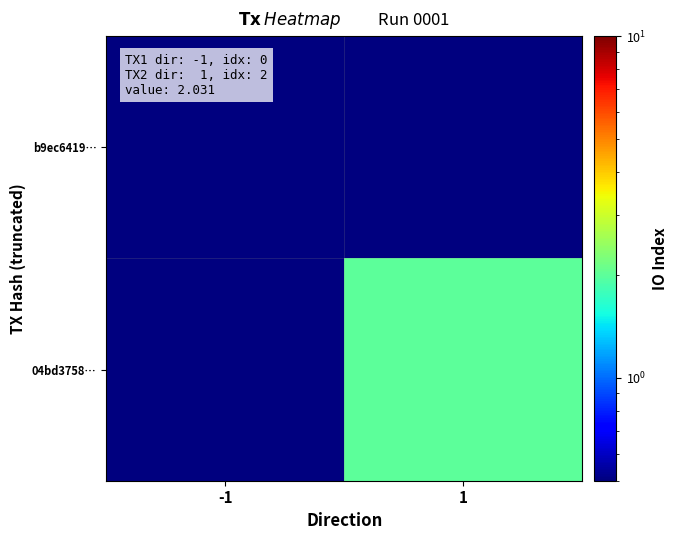

What is the total value across all series at 1?

2.1